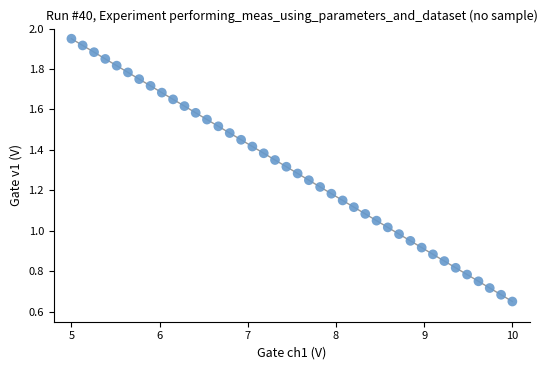

What is the range of X values (max minus min)?

5.0